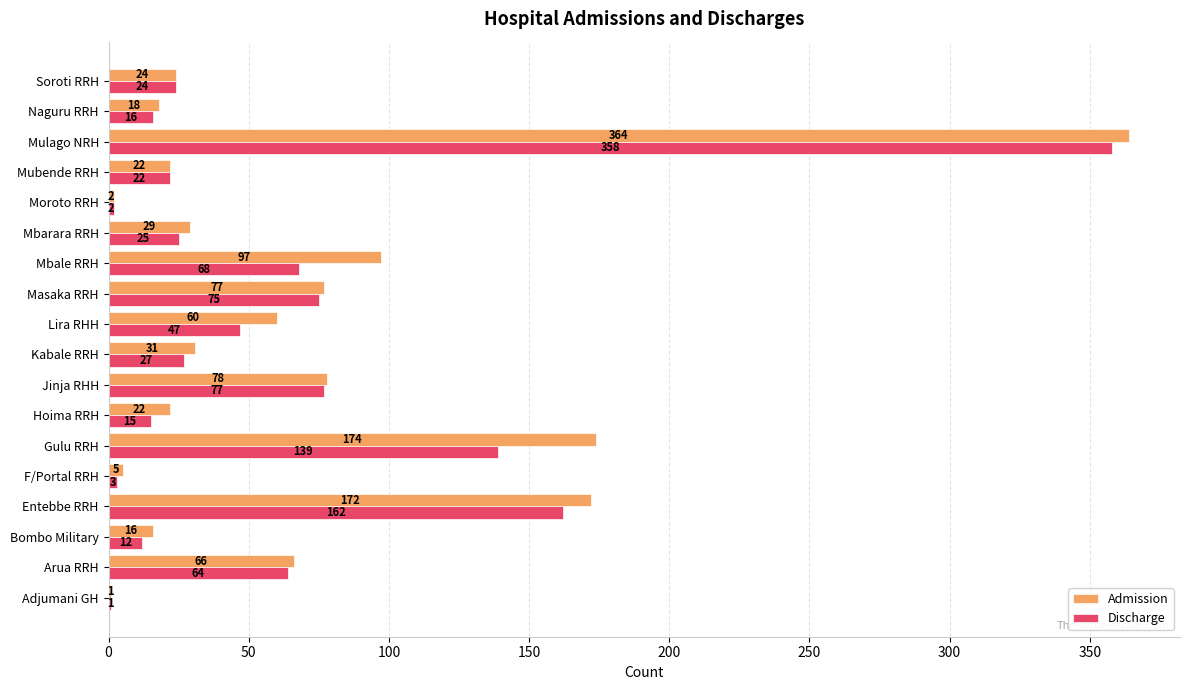

What is the maximum value for Admission?

364